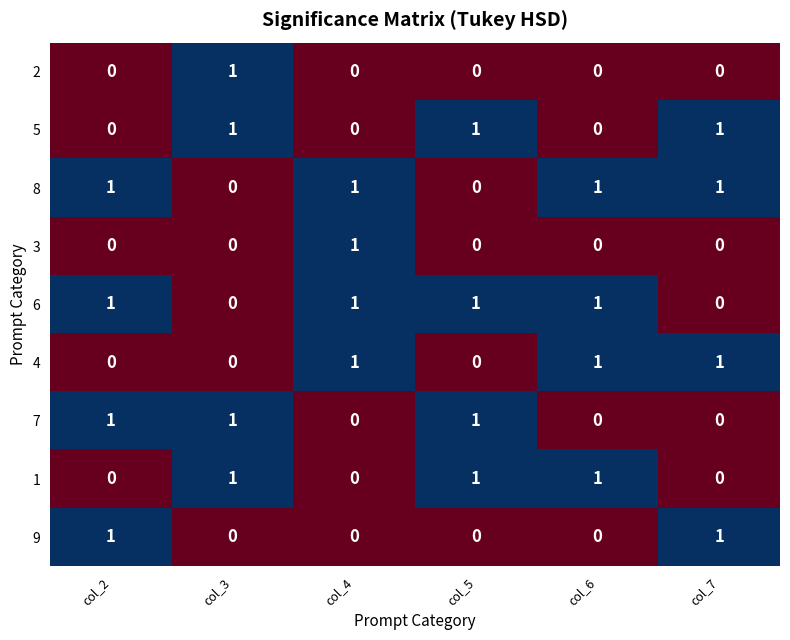

Is the value of 7 at col_2 greater than the value of 5 at col_2?

Yes